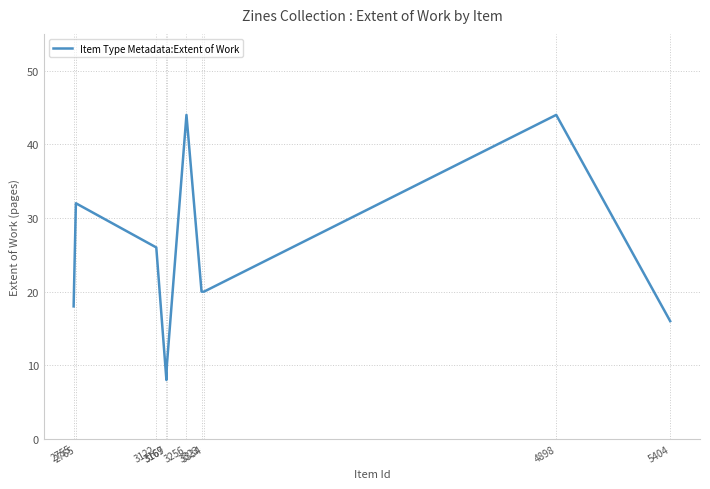

Is it true that the value at 5404 is 28?

False